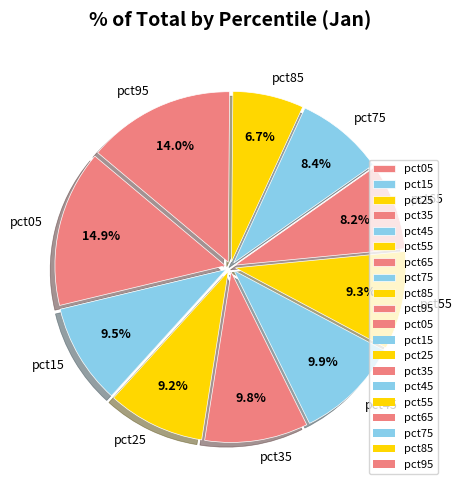

To the nearest percent, what percentage of the pie is pct75?

8%